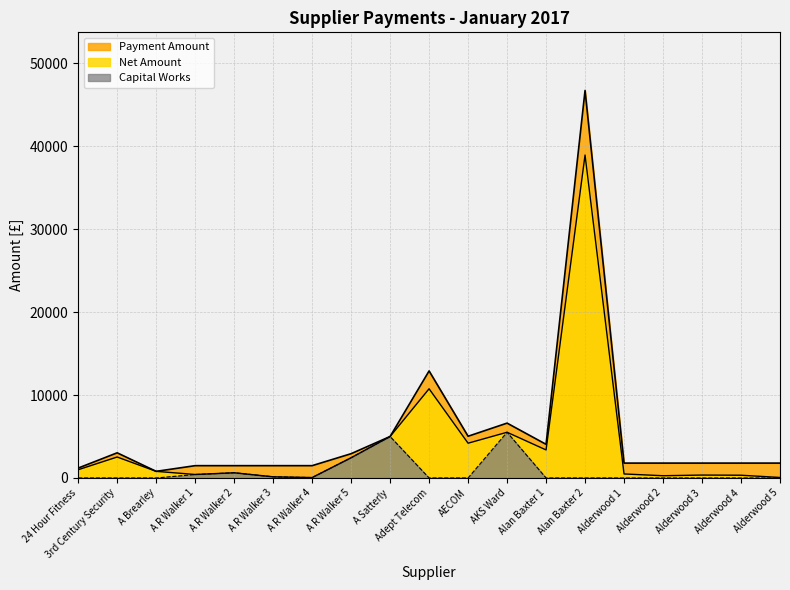

Reading left to right, list all the values displayed in this chart.

Net Amount: 24 Hour Fitness=994.8	3rd Century Security=2528.0	A Brearley=800.0	A R Walker 1=420.0	A R Walker 2=627.0	A R Walker 3=140.0	A R Walker 4=50.0	A R Walker 5=2440.0	A Satterly=5000.0	Adept Telecom=10753.5	AECOM=4193.0	AKS Ward=5511.7	Alan Baxter 1=3380.7	Alan Baxter 2=38934.0	Alderwood 1=485.0	Alderwood 2=270.0	Alderwood 3=350.0	Alderwood 4=330.0	Alderwood 5=60.0
Payment Amount: 24 Hour Fitness=1193.8	3rd Century Security=3033.6	A Brearley=800.0	A R Walker 1=1484.4	A R Walker 2=1484.4	A R Walker 3=1484.4	A R Walker 4=1484.4	A R Walker 5=2928.0	A Satterly=5000.0	Adept Telecom=12904.1	AECOM=5031.6	AKS Ward=6614.0	Alan Baxter 1=4056.8	Alan Baxter 2=46720.8	Alderwood 1=1794.0	Alderwood 2=1794.0	Alderwood 3=1794.0	Alderwood 4=1794.0	Alderwood 5=1794.0
Capital Works: 24 Hour Fitness=0.0	3rd Century Security=0.0	A Brearley=0.0	A R Walker 1=420.0	A R Walker 2=627.0	A R Walker 3=140.0	A R Walker 4=50.0	A R Walker 5=2440.0	A Satterly=5000.0	Adept Telecom=0.0	AECOM=0.0	AKS Ward=5511.7	Alan Baxter 1=0.0	Alan Baxter 2=0.0	Alderwood 1=0.0	Alderwood 2=0.0	Alderwood 3=0.0	Alderwood 4=0.0	Alderwood 5=0.0